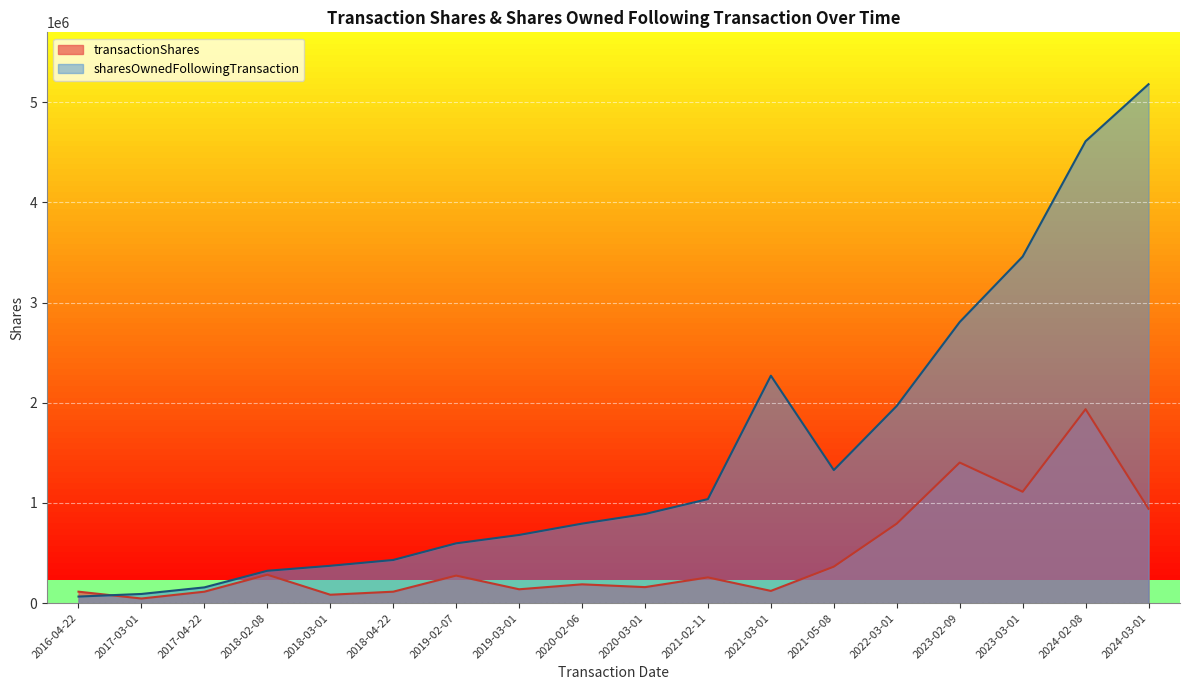

Where is the first local maximum for transactionShares?

2018-02-08